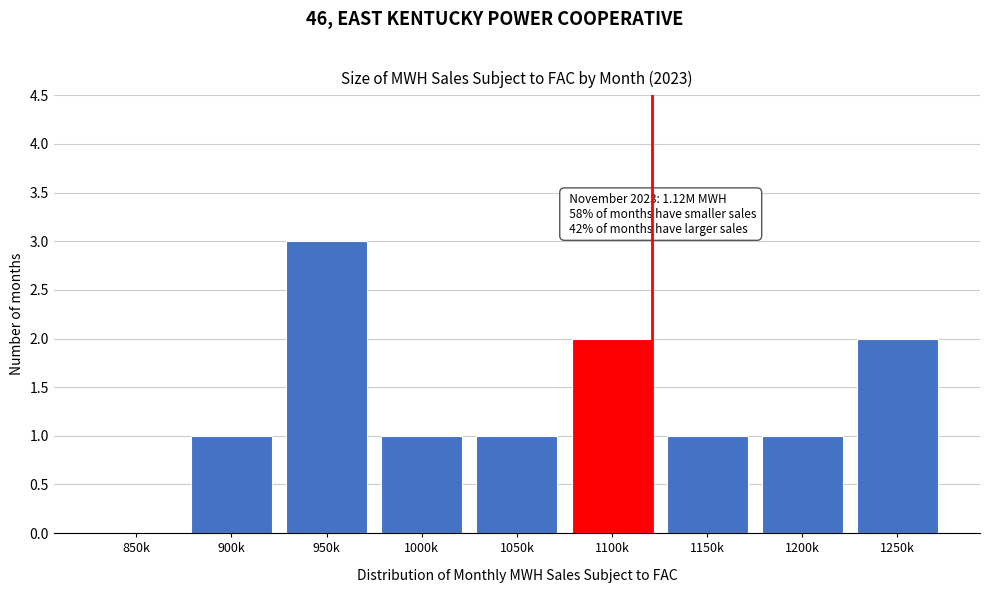

Reading left to right, extract all data points from this chart.

850k=0	900k=1	950k=3	1000k=1	1050k=1	1100k=2	1150k=1	1200k=1	1250k=2